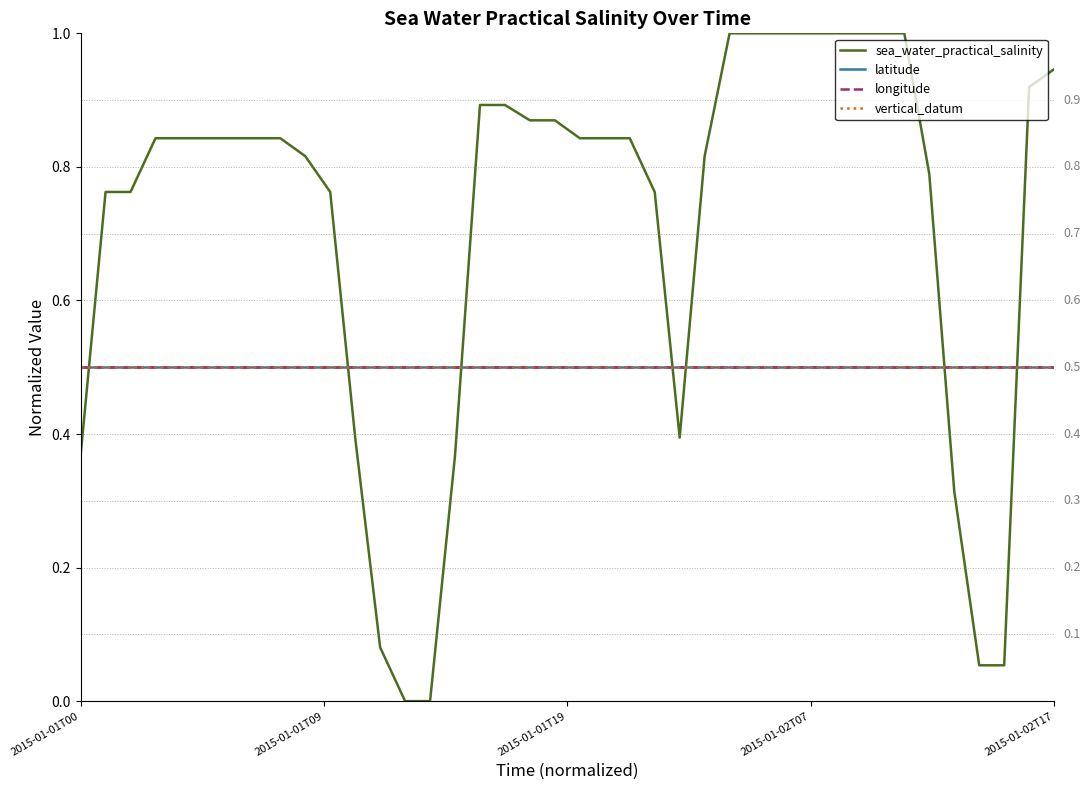

At how many categories does at least one series exceed 0?

40